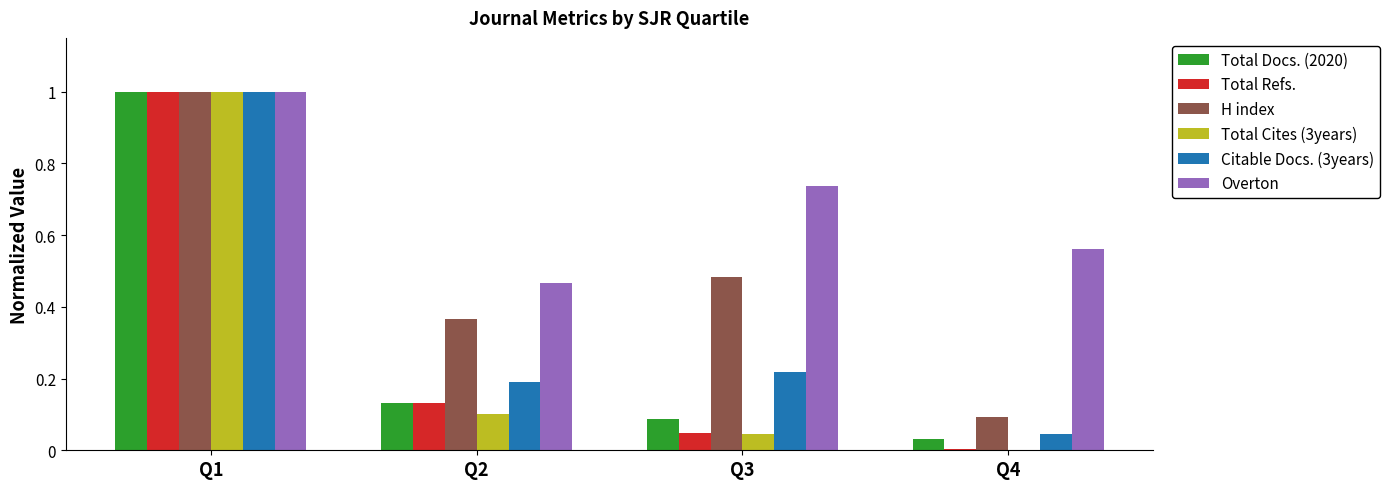

What are all the series names shown in the legend?

Total Docs. (2020), Total Refs., H index, Total Cites (3years), Citable Docs. (3years), Overton